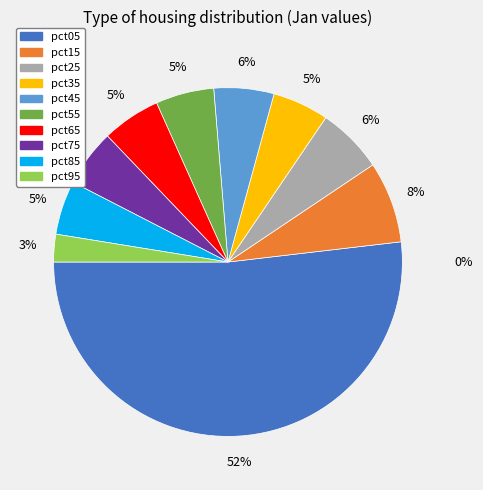

Which has a higher value, pct45 or pct05?

pct05